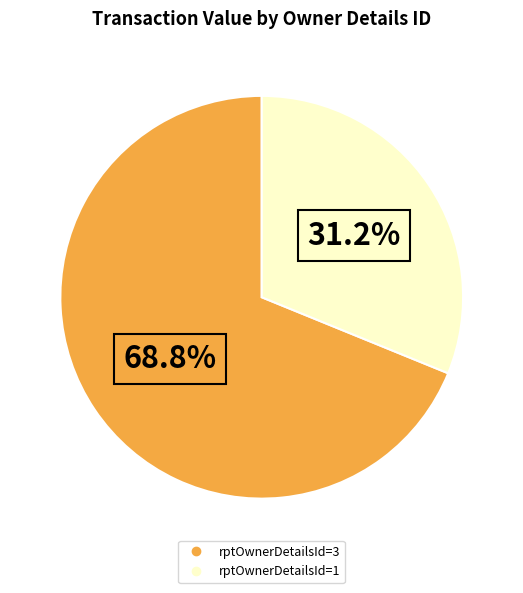

How many segments does this pie chart have?

2